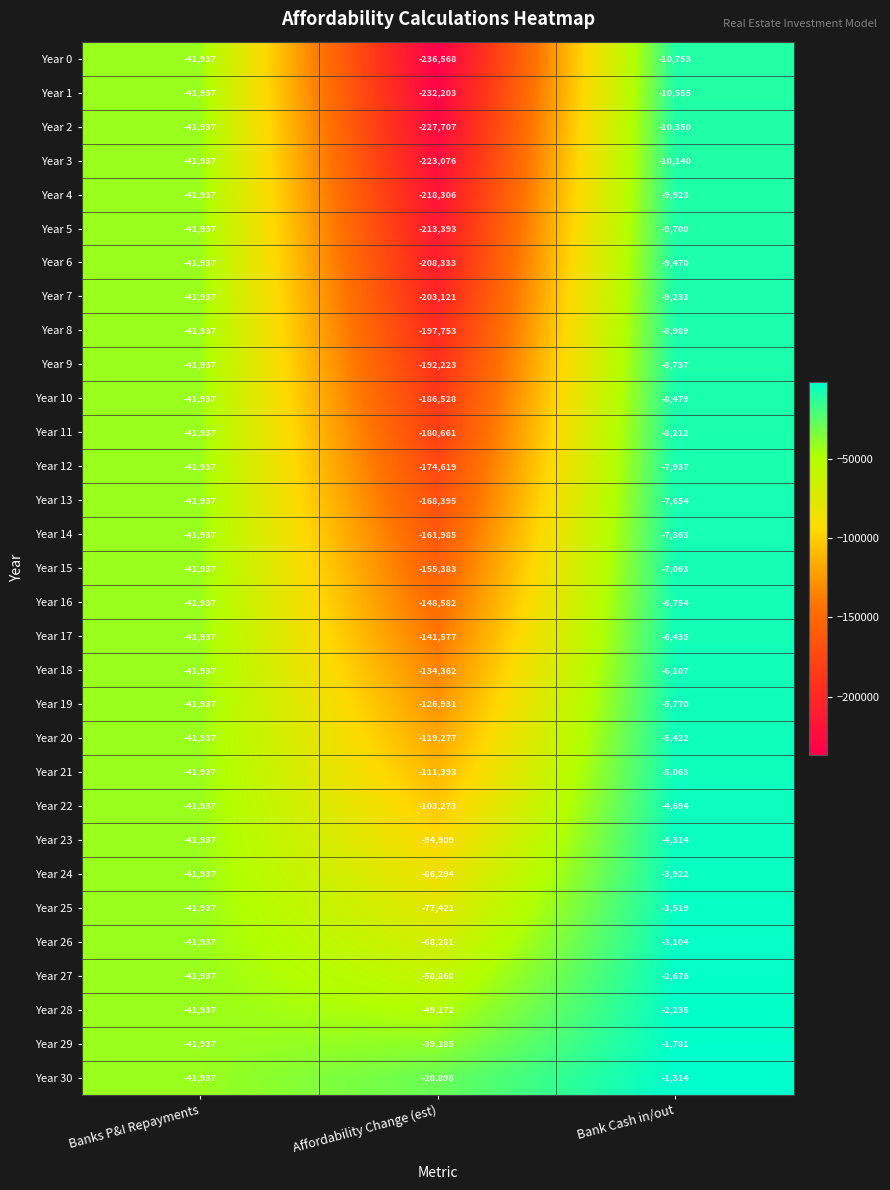

Between Affordability Change (est) and Bank Cash in/out, which series saw the biggest shift?

Year 0